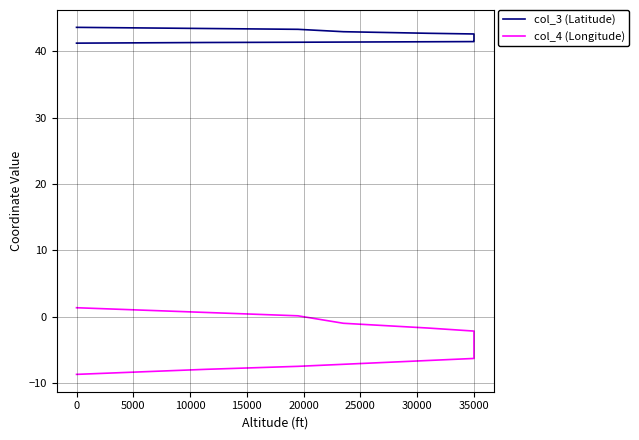

Is it true that col_3 (Latitude) equals 8.6 at 35000?

False